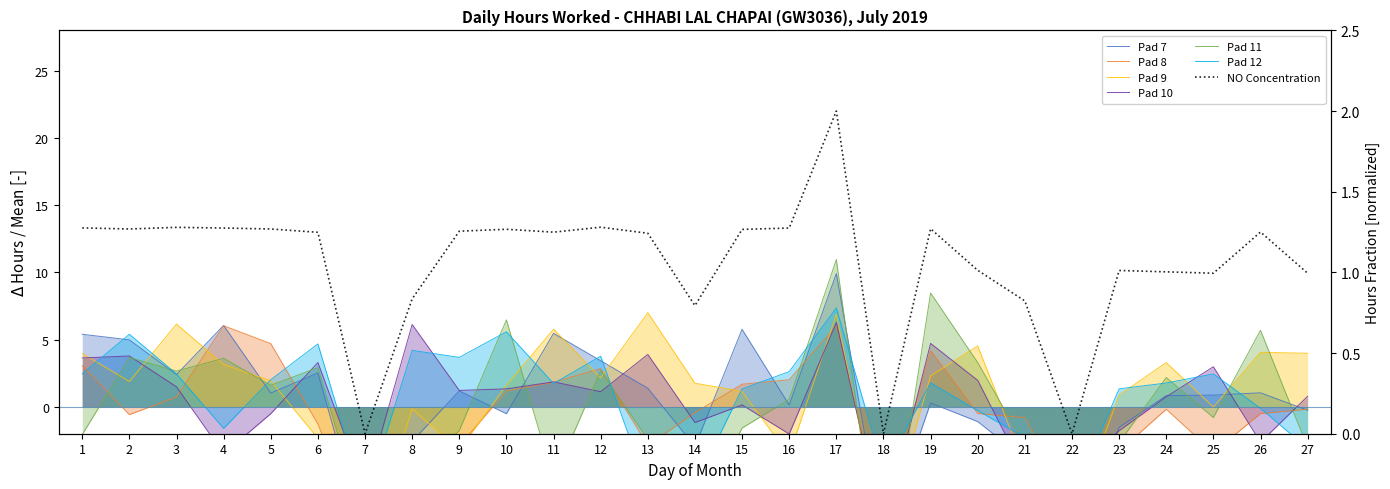

Between 3 and 11, which is larger?

3